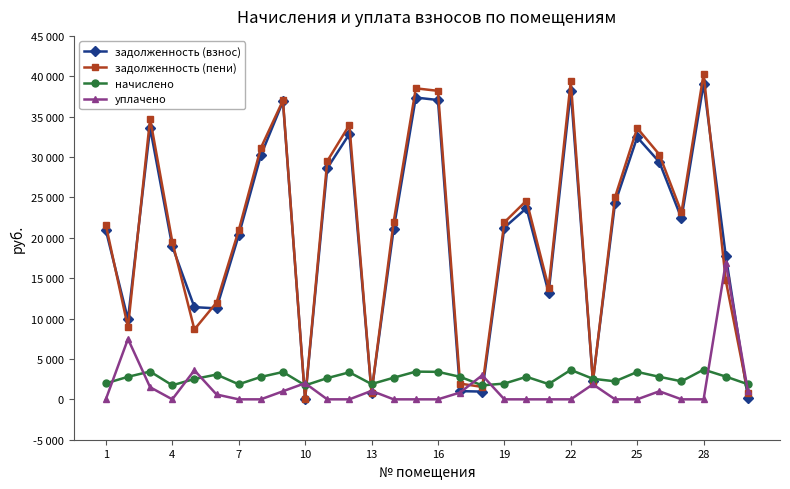

What are all the series names shown in the legend?

задолженность (взнос), задолженность (пени), начислено, уплачено